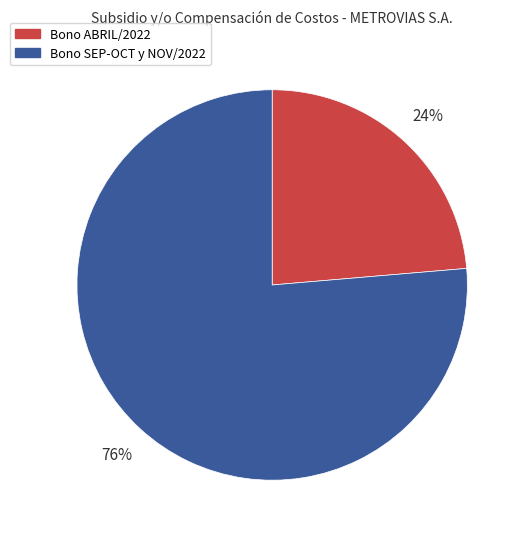

What percentage is the Bono ABRIL/2022 slice, to the nearest percent?

24%